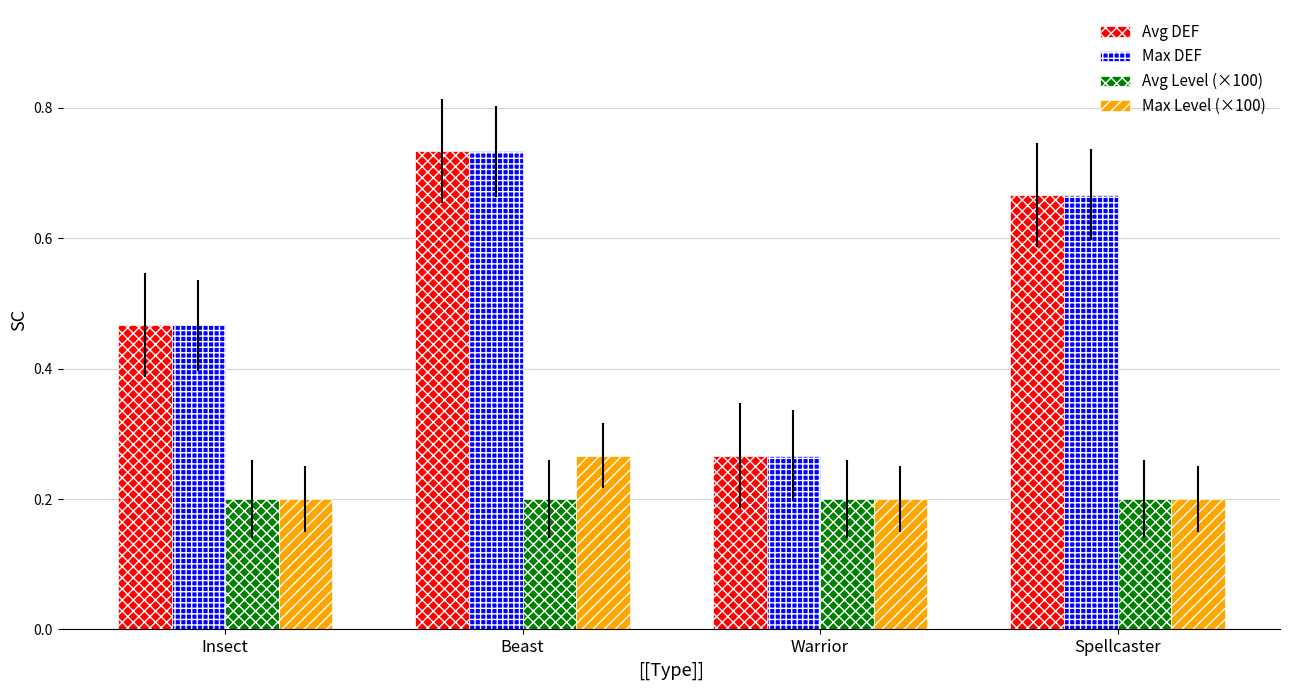

List the labels in order of Max DEF value, smallest first.

Warrior, Insect, Spellcaster, Beast